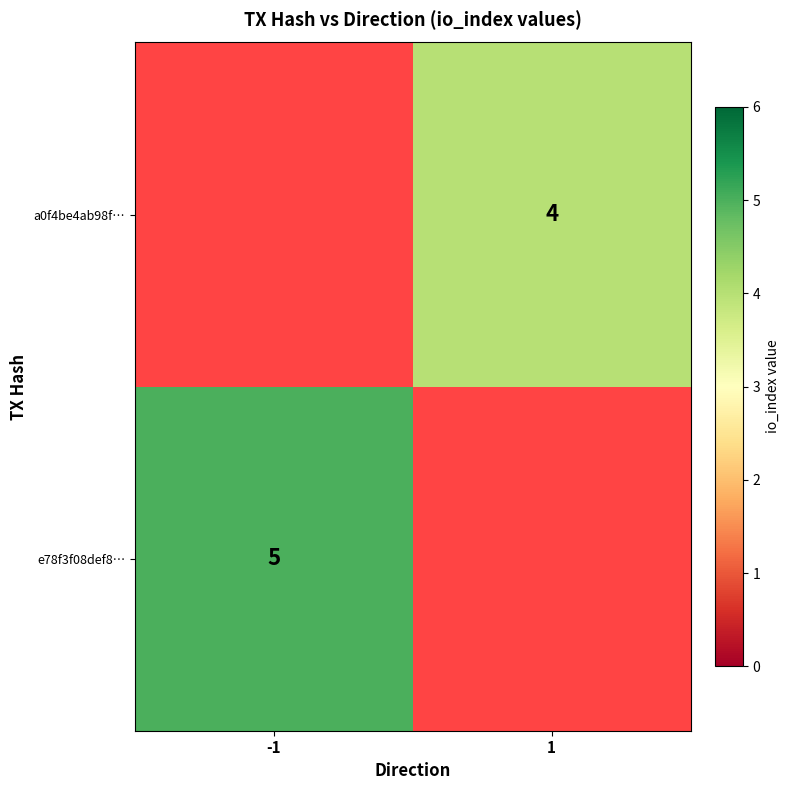

The value of e78f3f08def8… at -1 is 5. True or false?

True